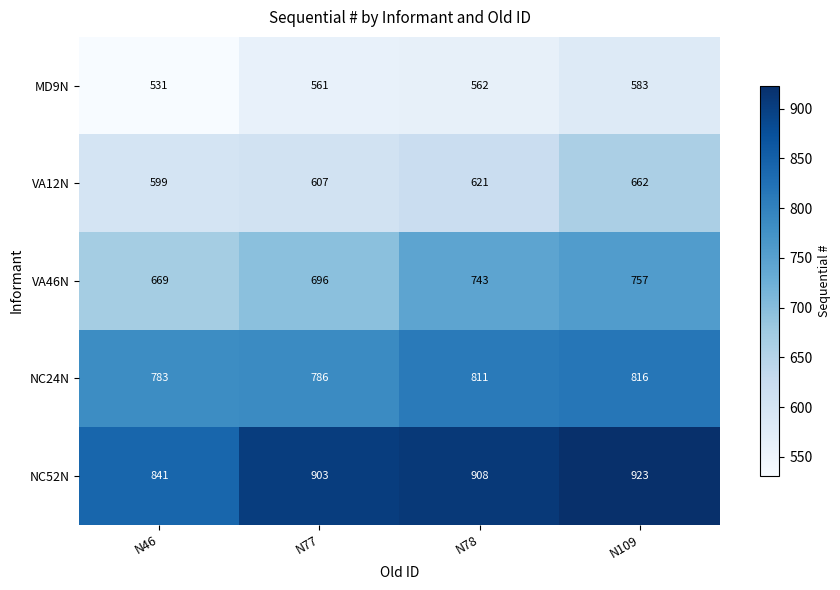

Count the number of data series in this chart.

5